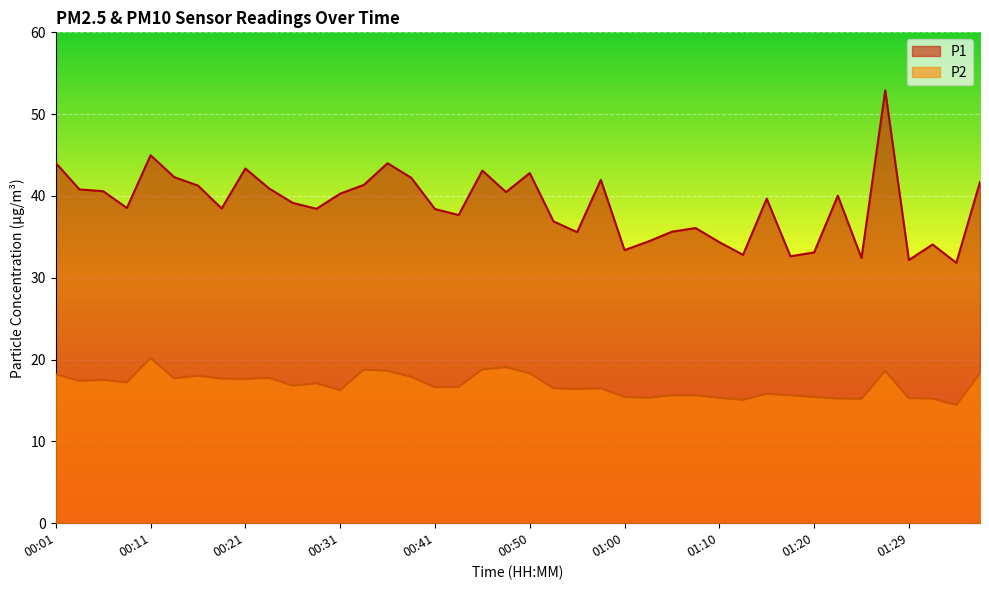

What is the label of the 7th point from the left?

00:16